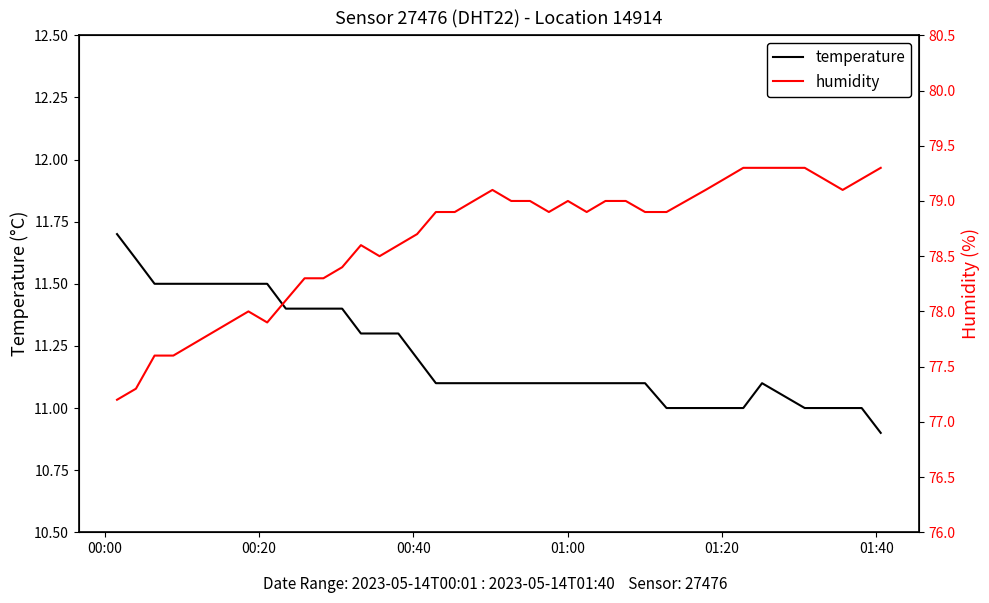

What is the minimum value for temperature?

10.9